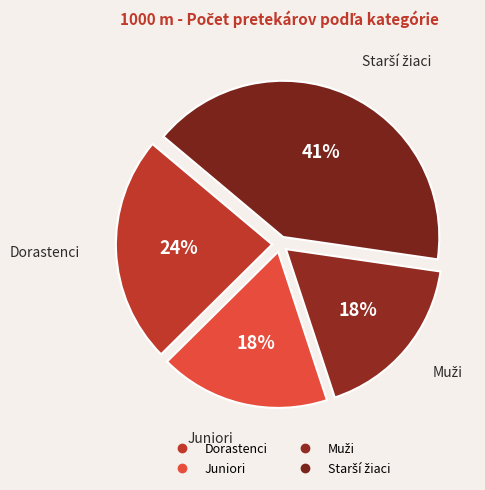

What percentage is NOT represented by Muži?

82.4%